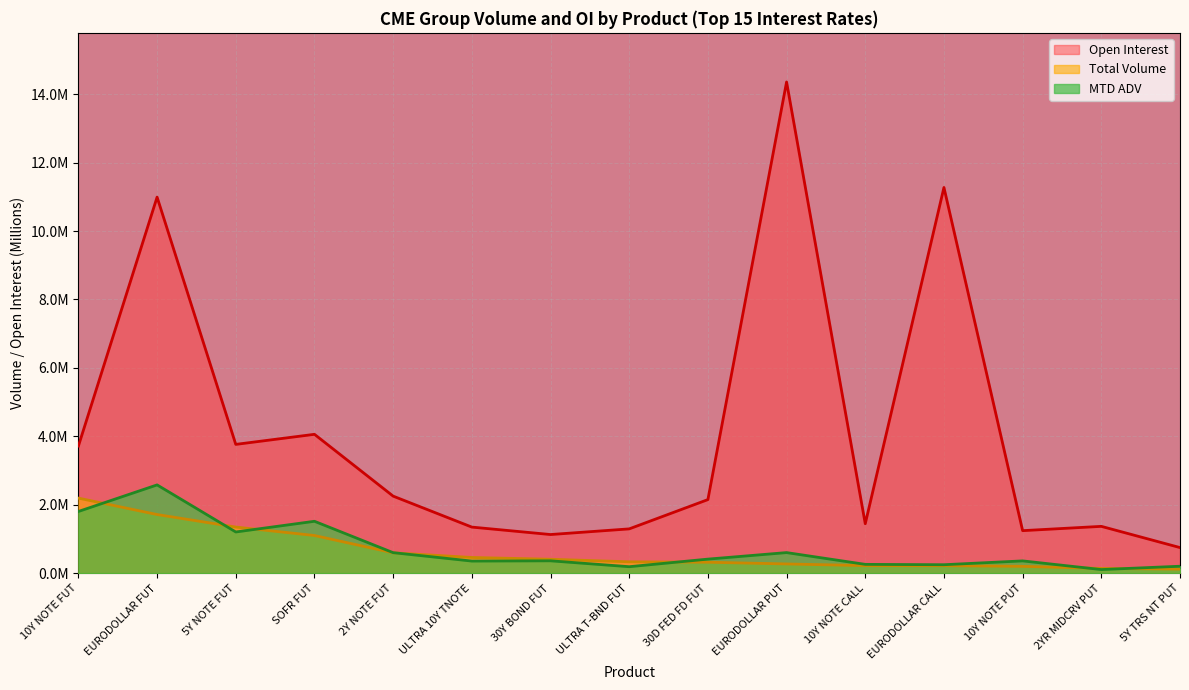

What is the difference between the second highest and minimum values in the Total Volume series?

1.6